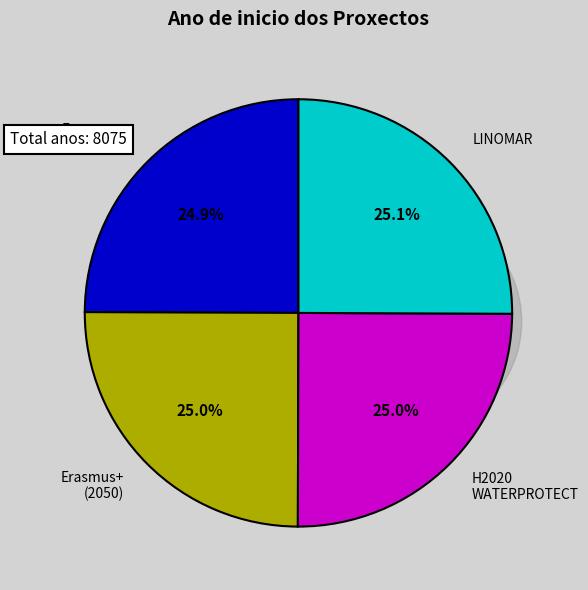

How many segments does this pie chart have?

4